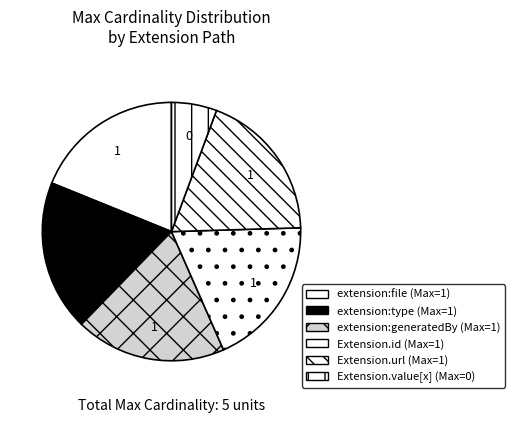

Count the number of slices in the pie.

6